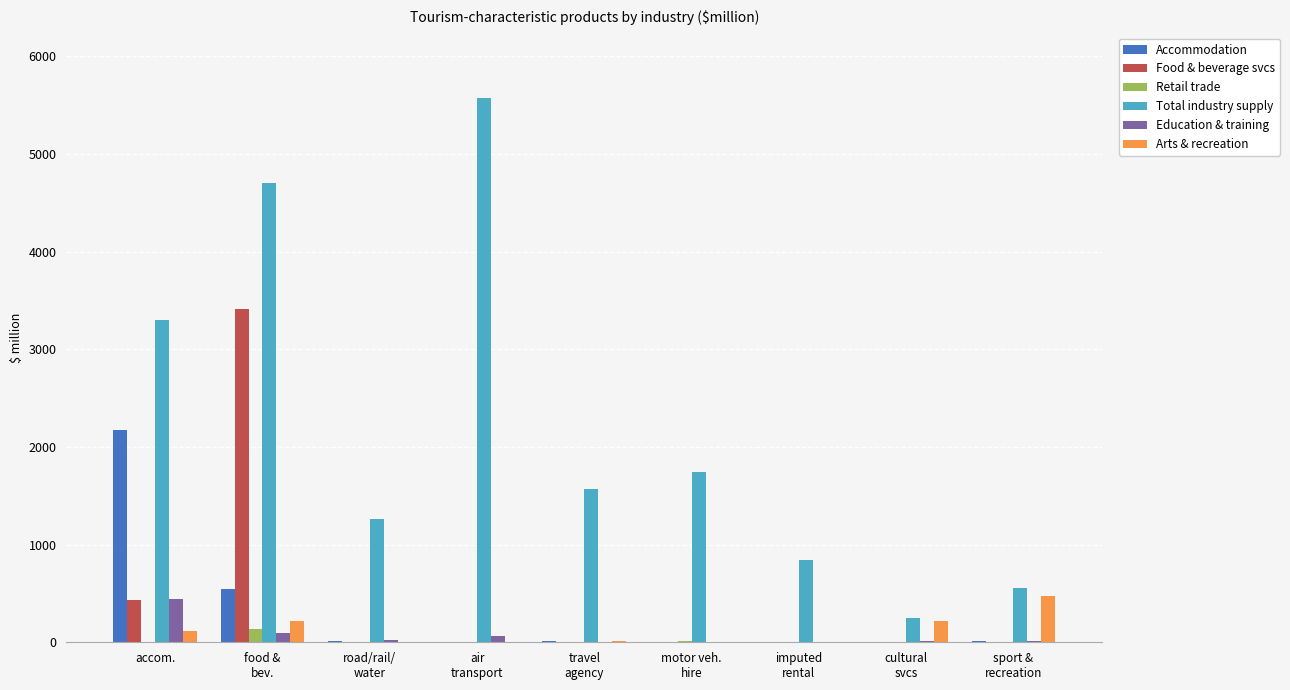

What is the greatest value displayed?

5570